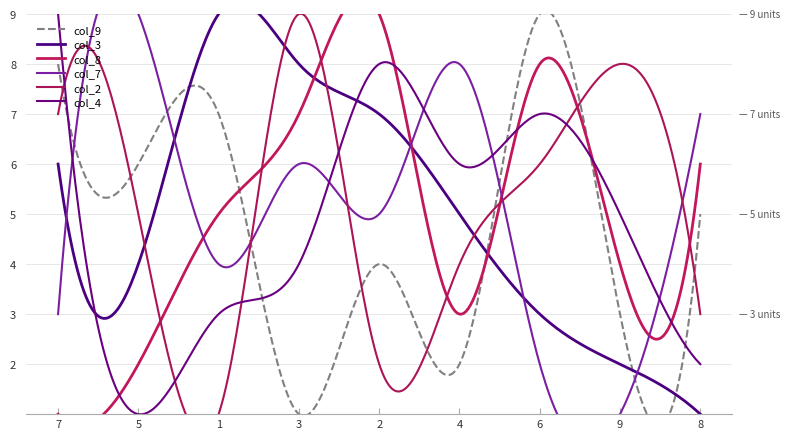

Is the value of col_9 at 9 greater than the value of col_7 at 5?

No